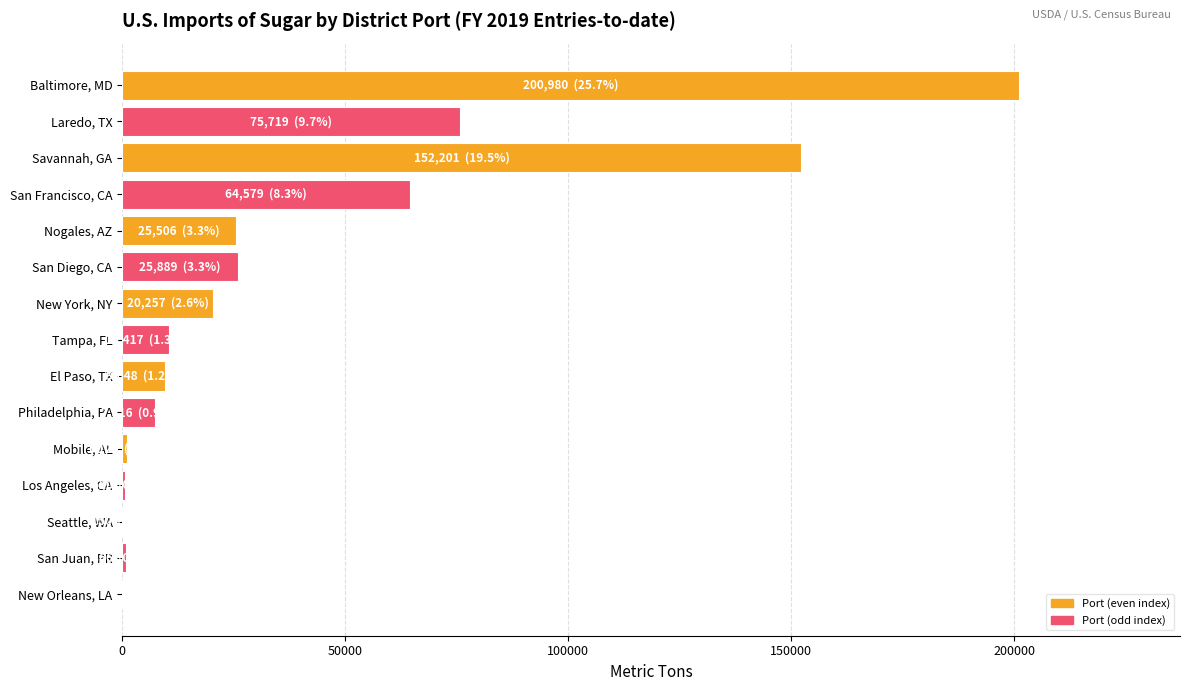

Does the chart contain stacked bars?

No